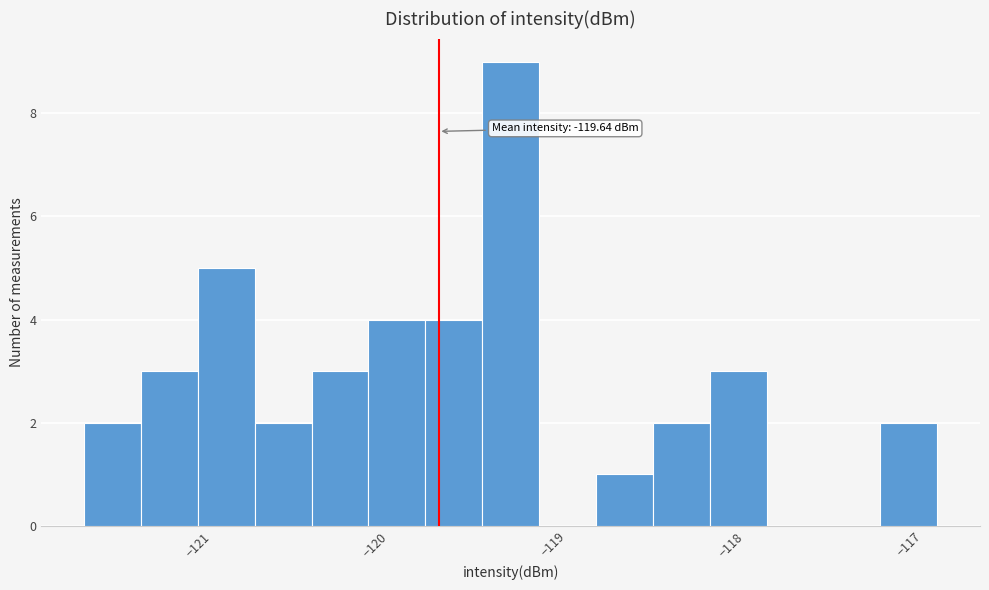

Read against the x-axis, roughly where is the centre of the tallest bar?

-119.2